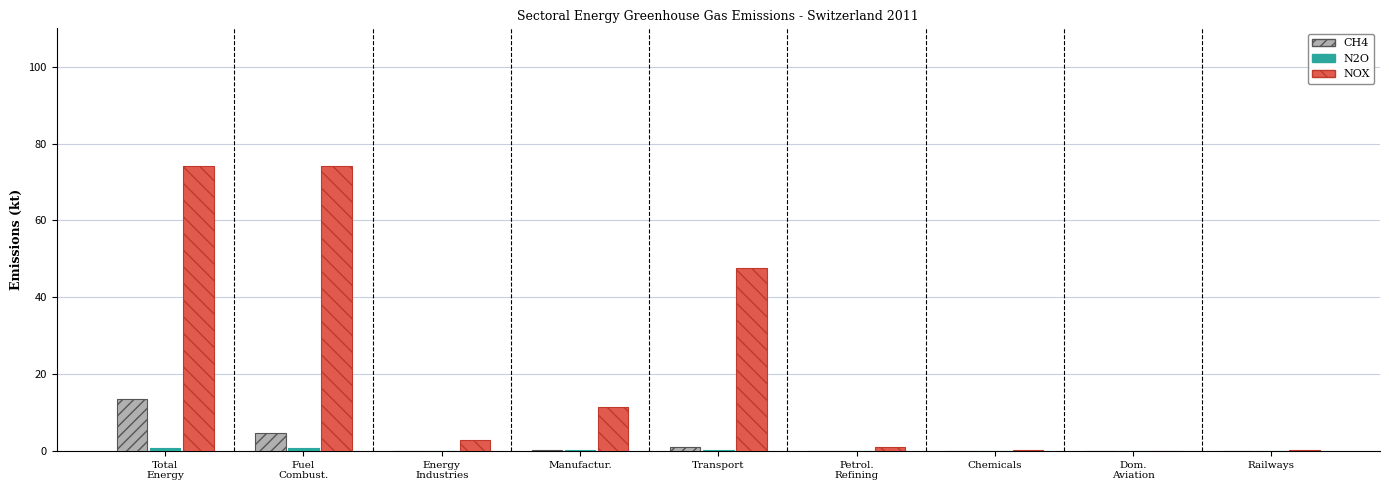

At which label is NOX closest to 37?

Transport